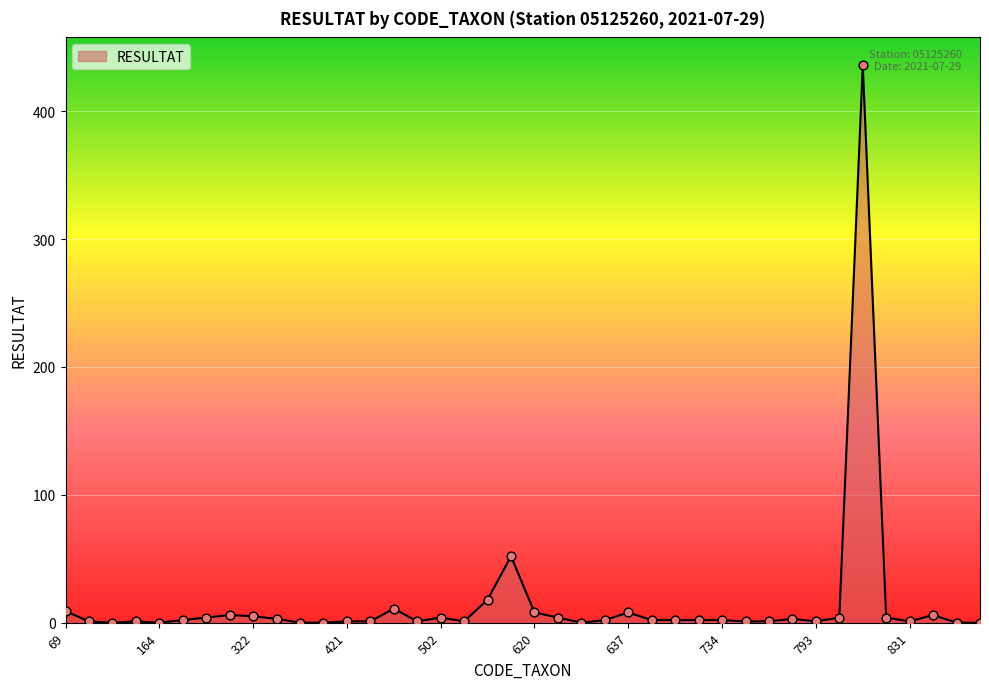

What is the maximum value shown in the chart?

436